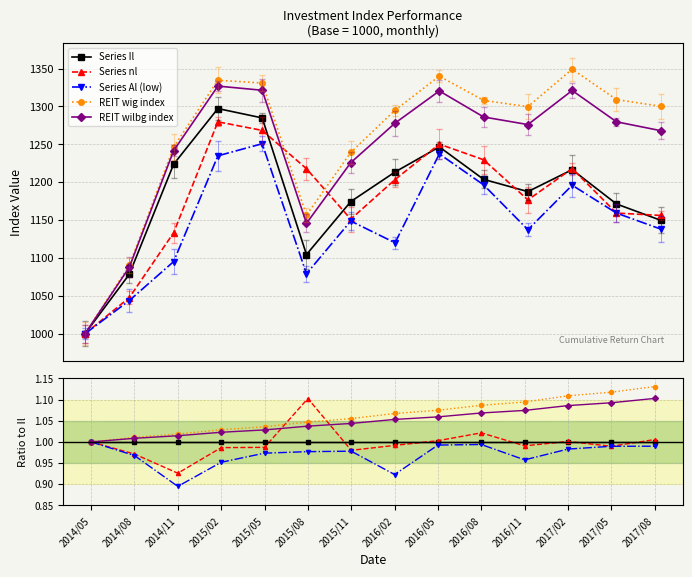

Rank the series at 2015/08 from highest to lowest value.

Series nl, REIT wig index, REIT wilbg index, Series Il, Series Al (low)